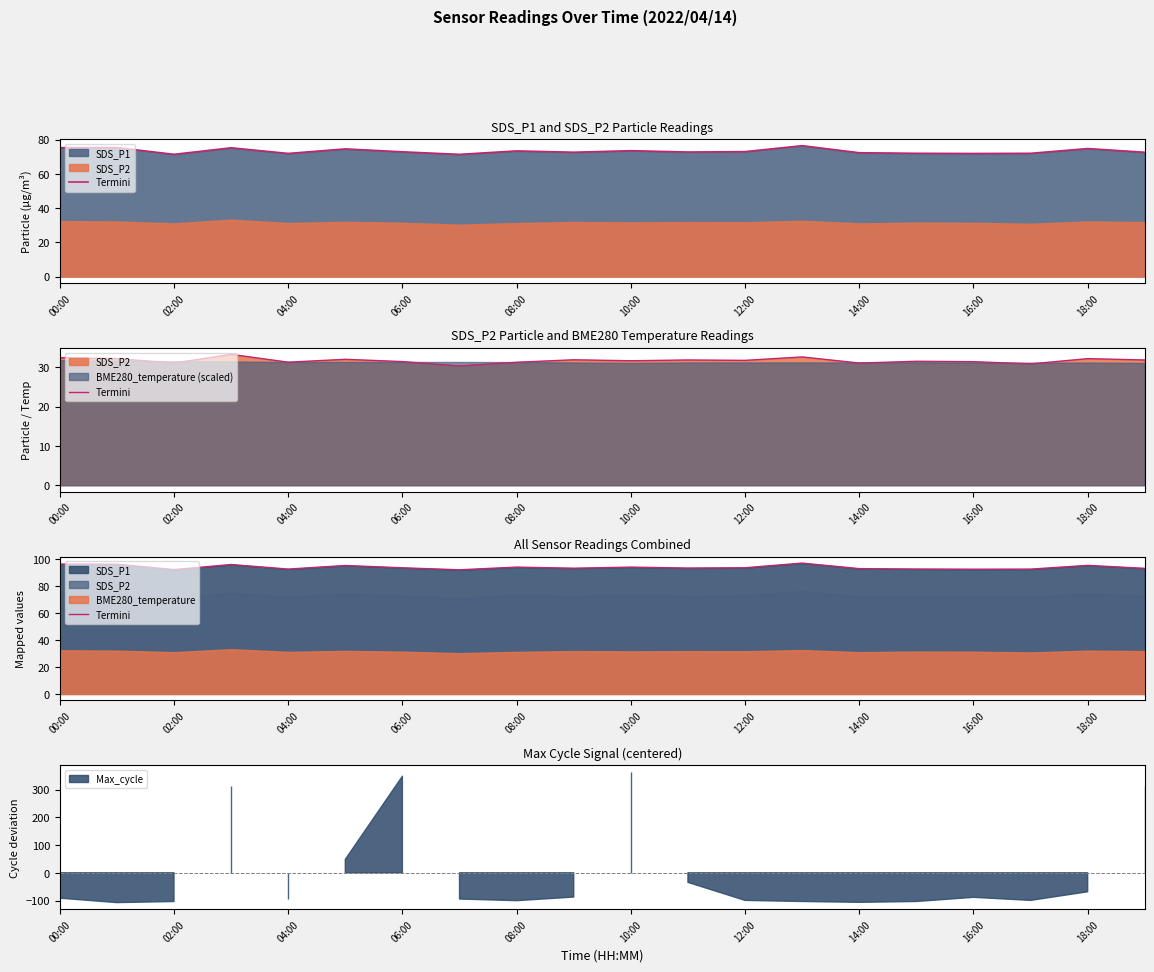

Which has a higher value, 19 or 02:00?

02:00